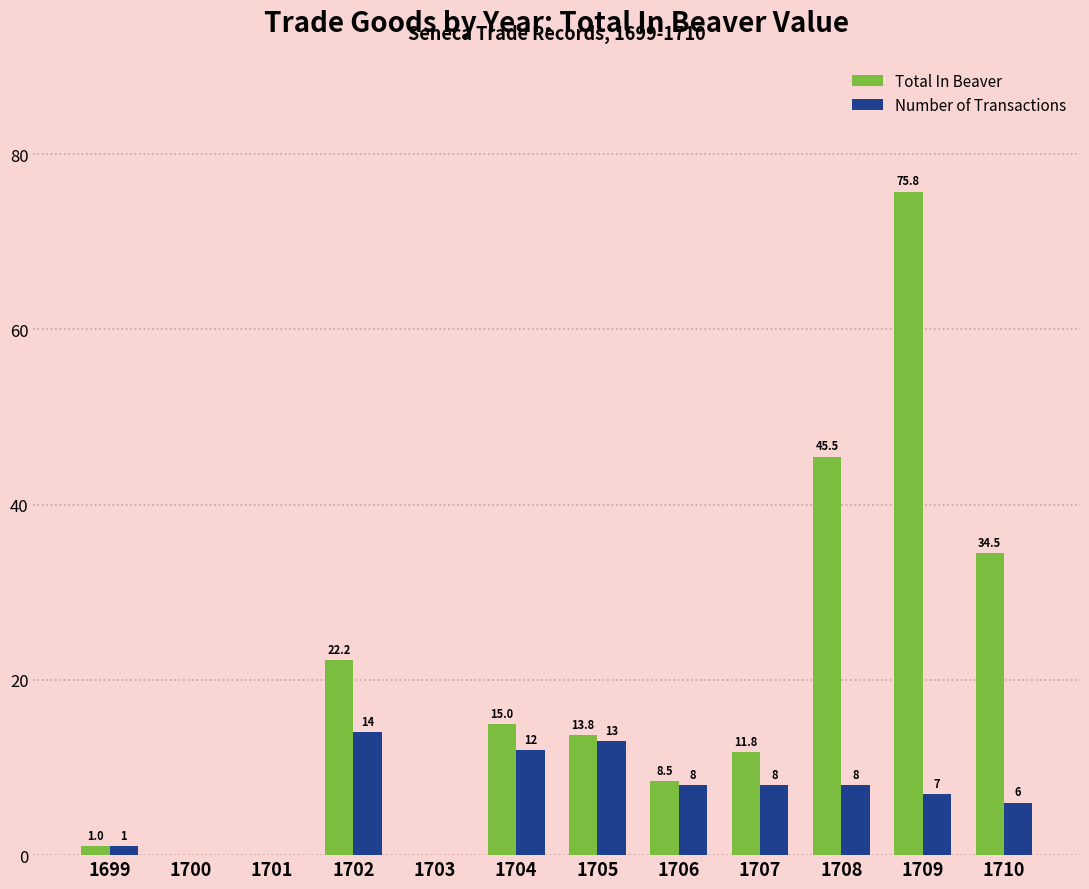

How many positive values does the Number of Transactions series have?

9